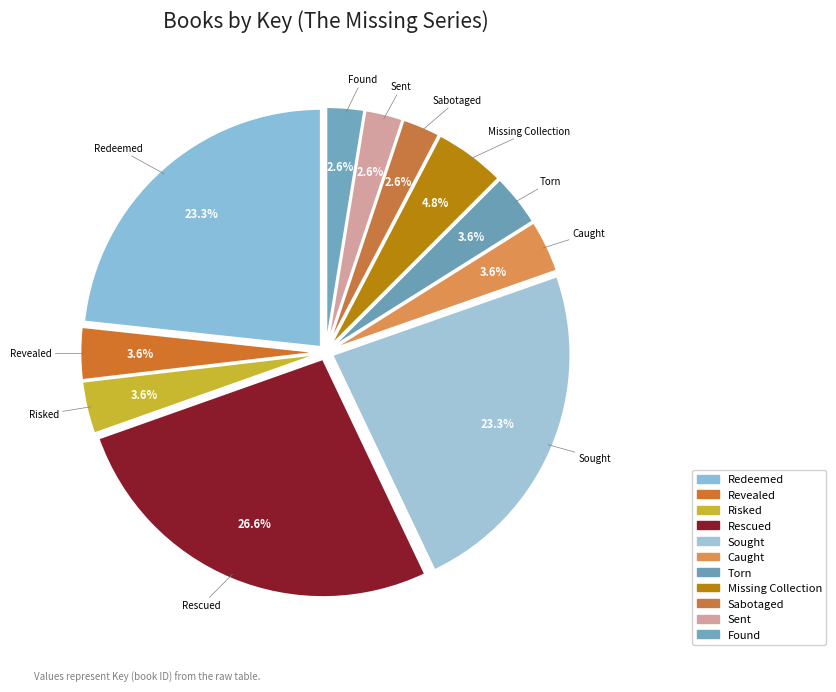

How many segments does this pie chart have?

11